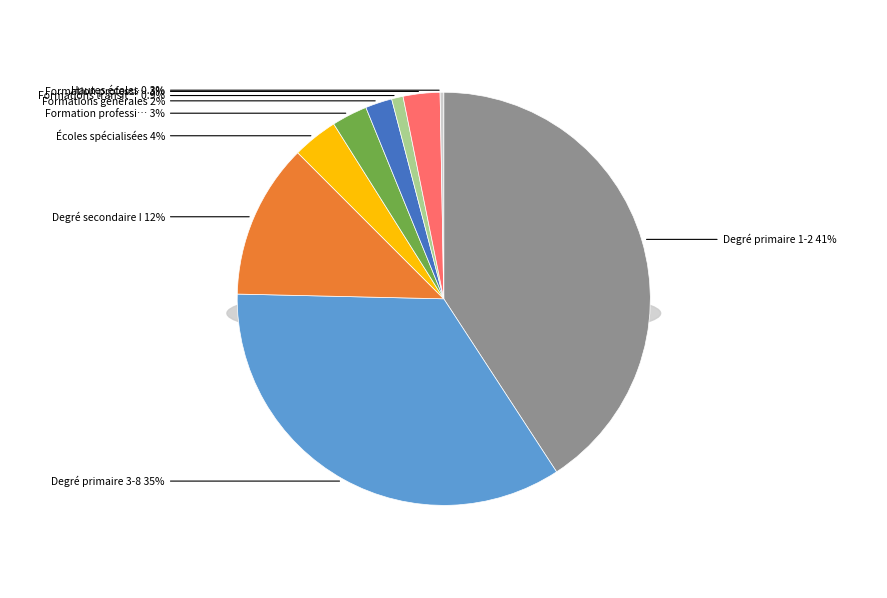

Which has a higher value, Degré secondaire I or Formations transitoires?

Degré secondaire I